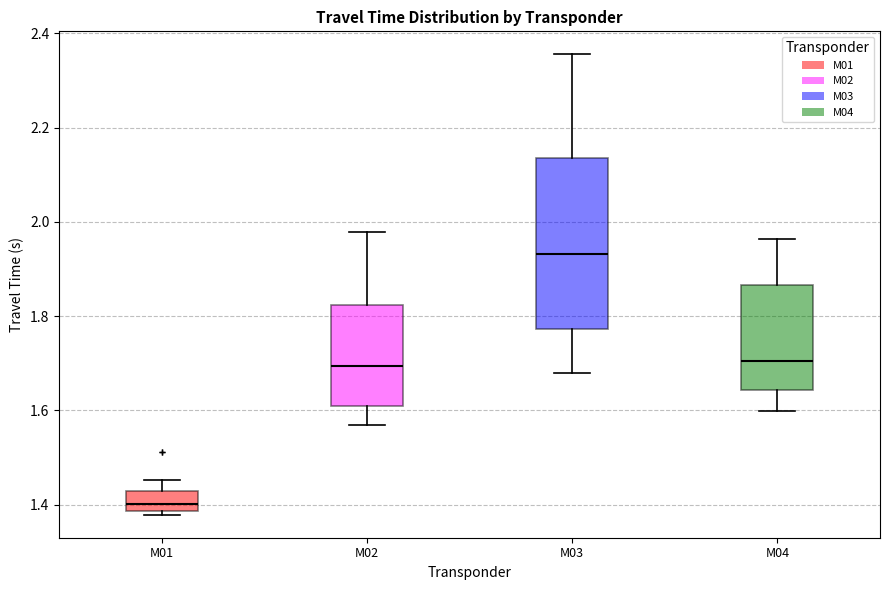

Comparing the boxes themselves (not the whiskers), which one is the tallest?

M03